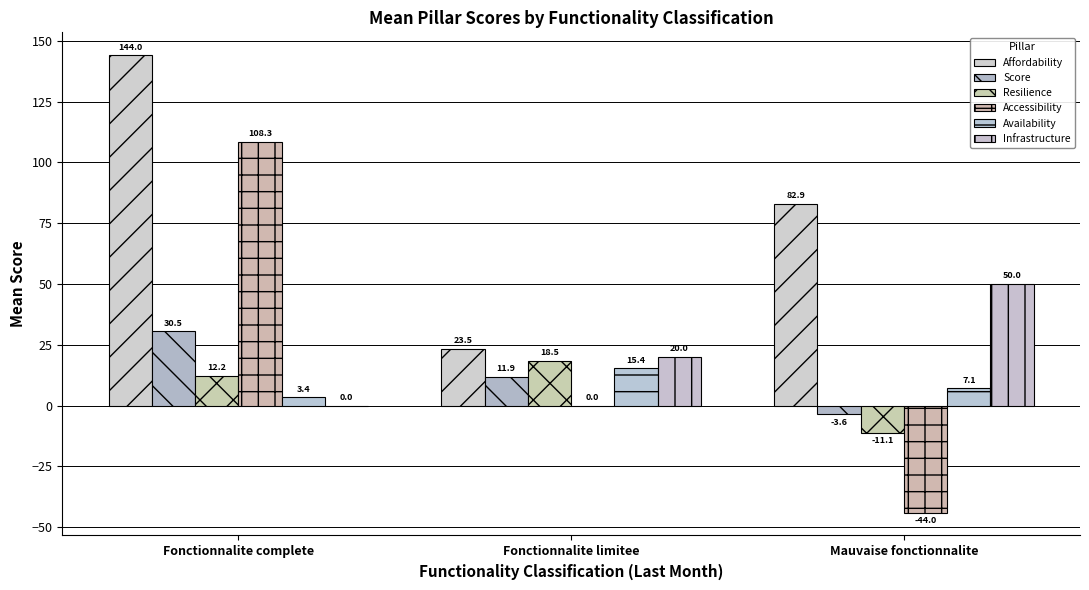

At which category does the chart reach its peak across all series?

Fonctionnalite complete